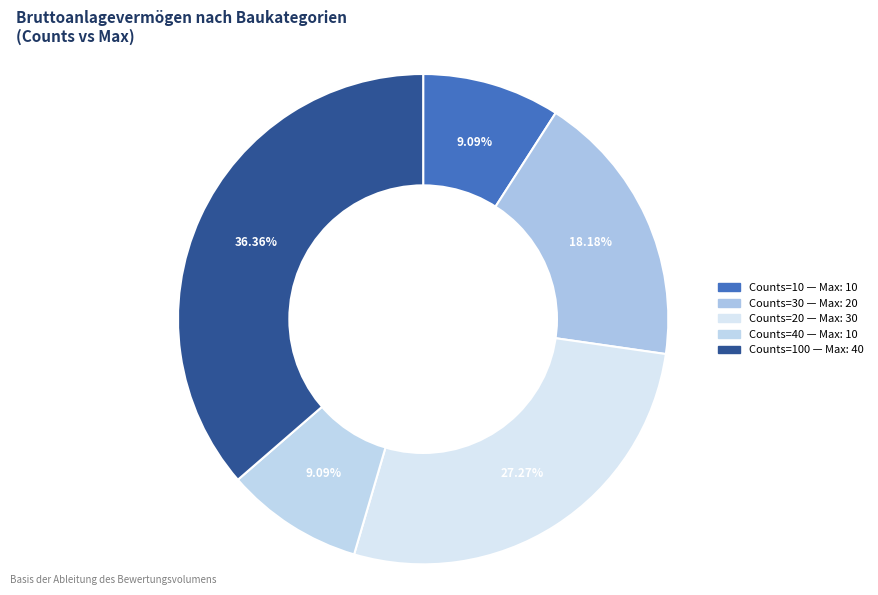

How many slices are in this pie chart?

5